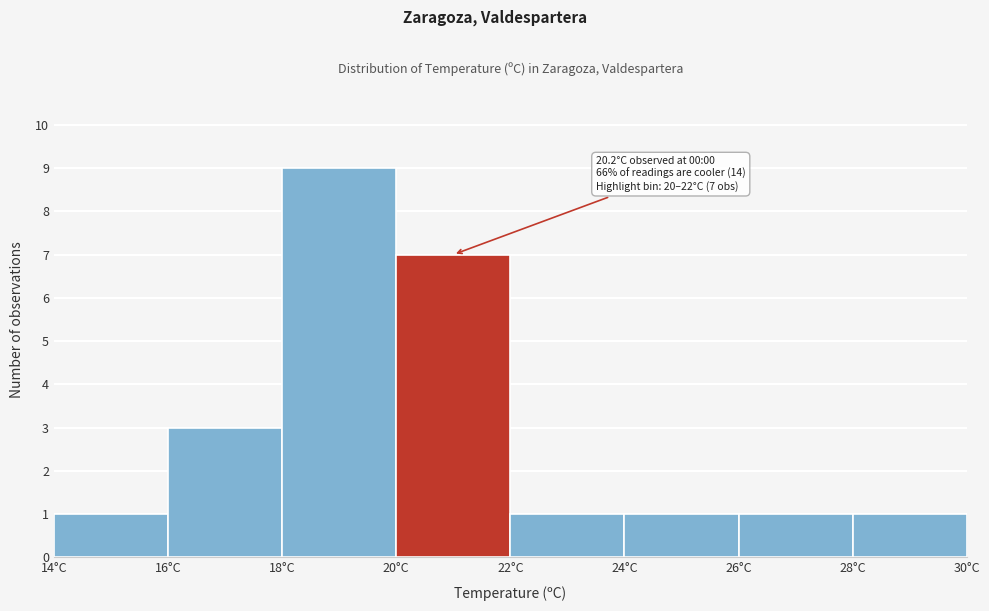

Which range on the x-axis has the tallest bar?

18 to 20